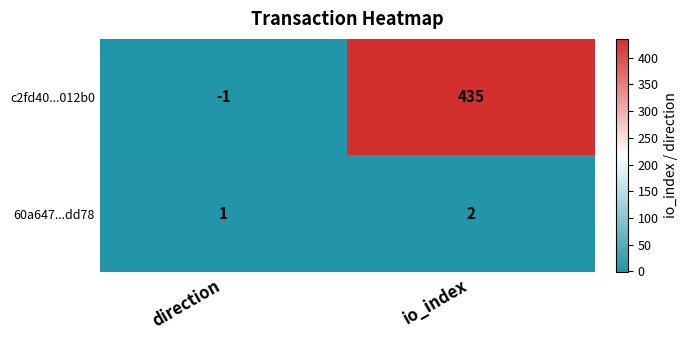

Where is c2fd40...012b0 nearest to the value 217?

direction